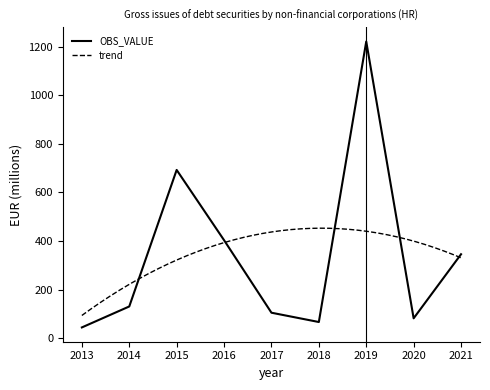

What is the change in value from 2016 to 2021?

-57.9